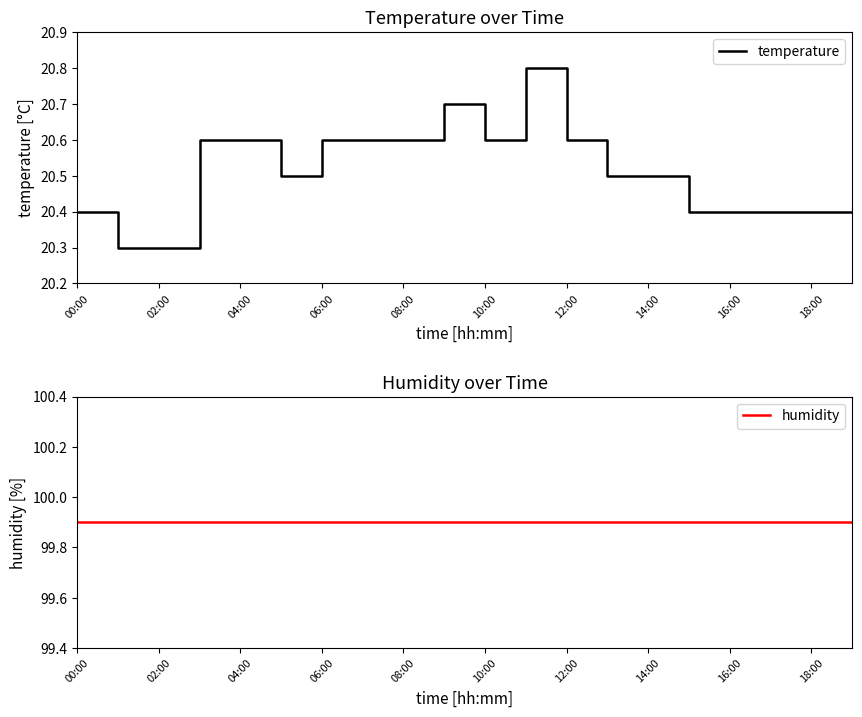

Is it true that temperature equals 20.6 at 04:00?

True